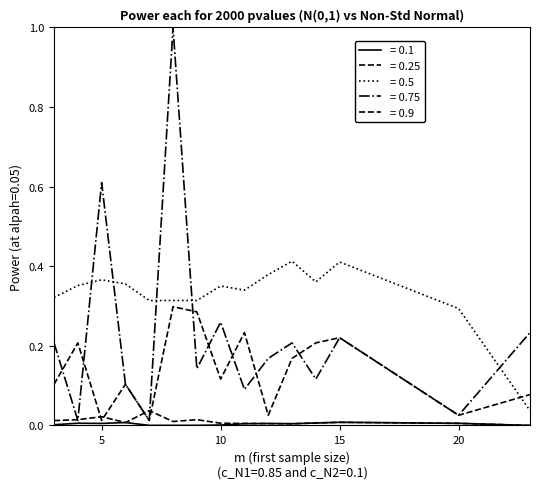

How many lines are shown in the chart?

5